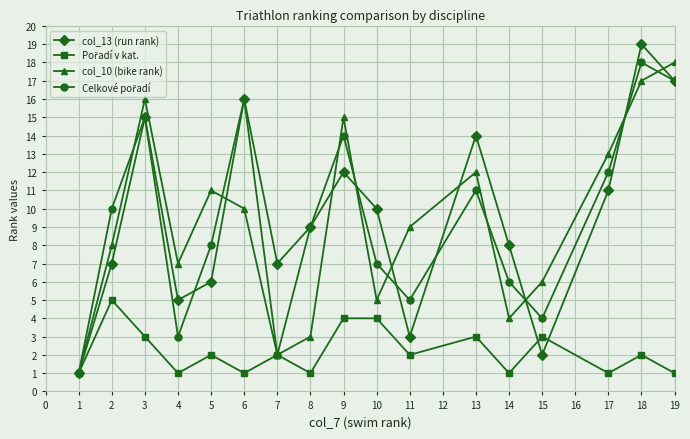

Which series has the widest spread of values?

col_13 (run rank)